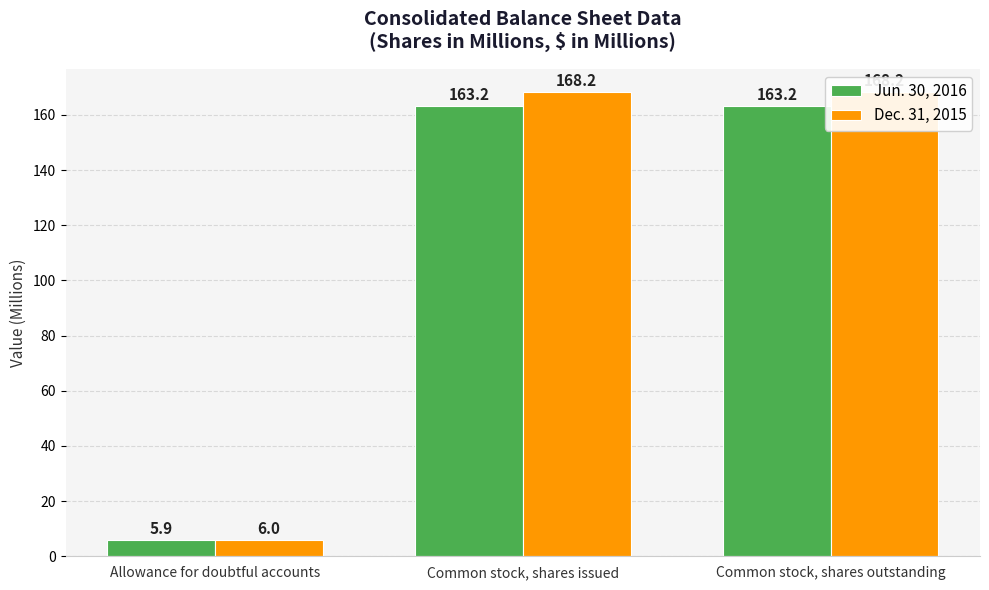

What is the difference between the Dec. 31, 2015 values at Common stock, shares outstanding and Allowance for doubtful accounts?

162.2